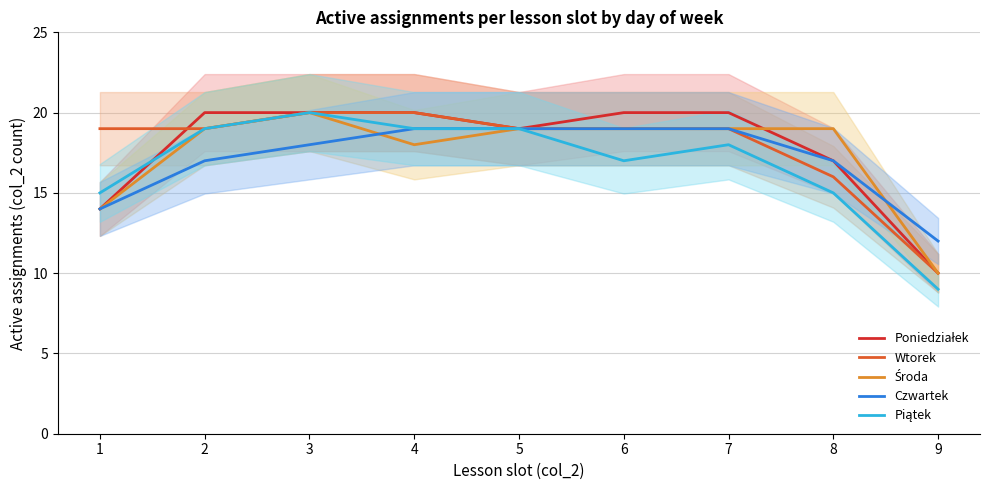

What is the minimum value shown in the chart?

9